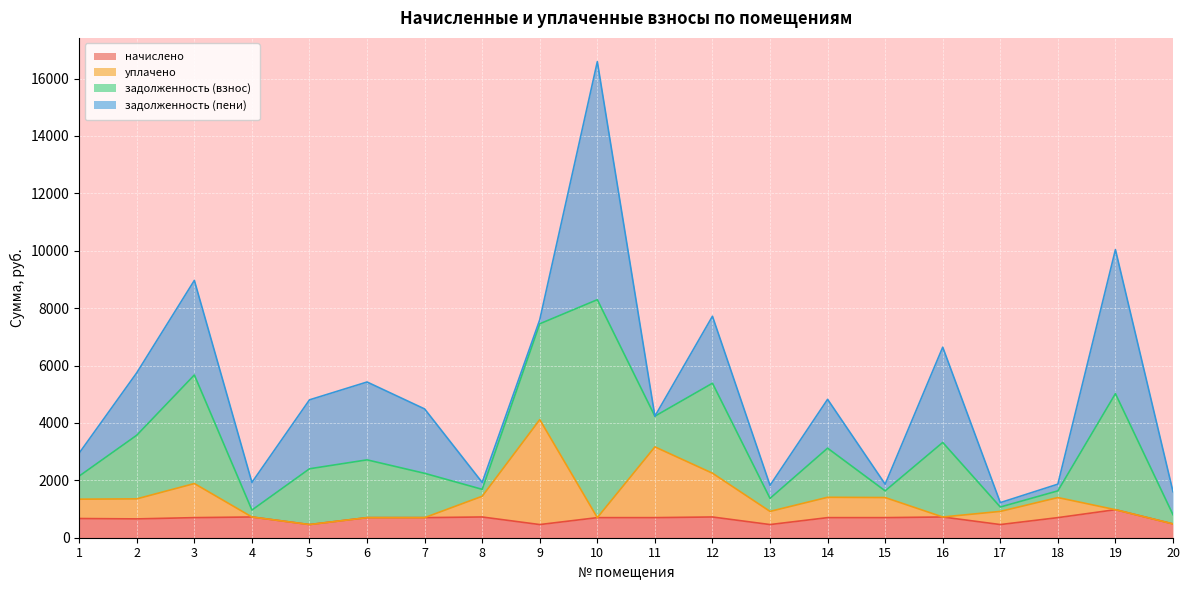

What is the difference between the maximum and minimum values in the уплачено series?

3656.9